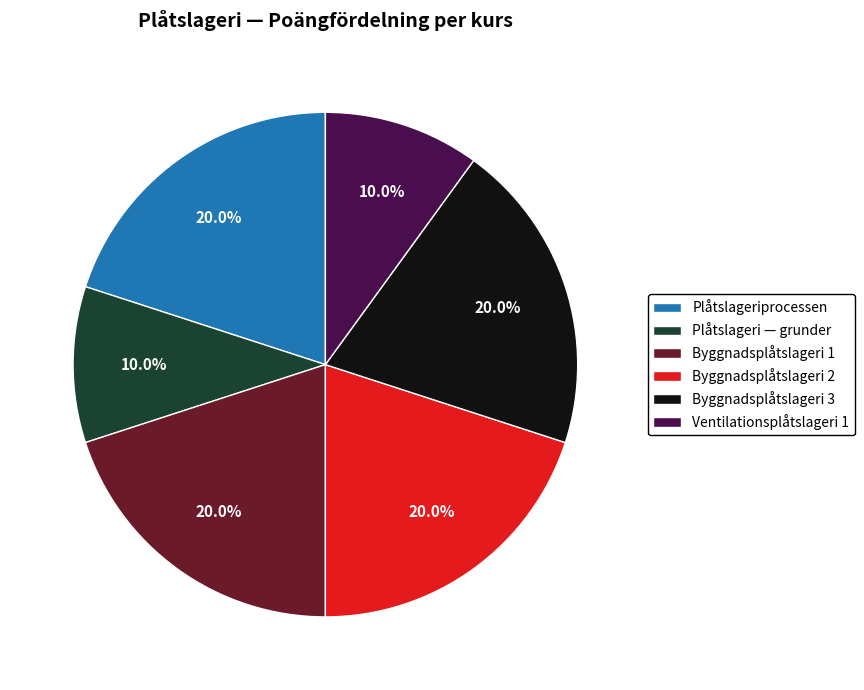

Which has a higher value, Plåtslageri — grunder or Byggnadsplåtslageri 1?

Byggnadsplåtslageri 1